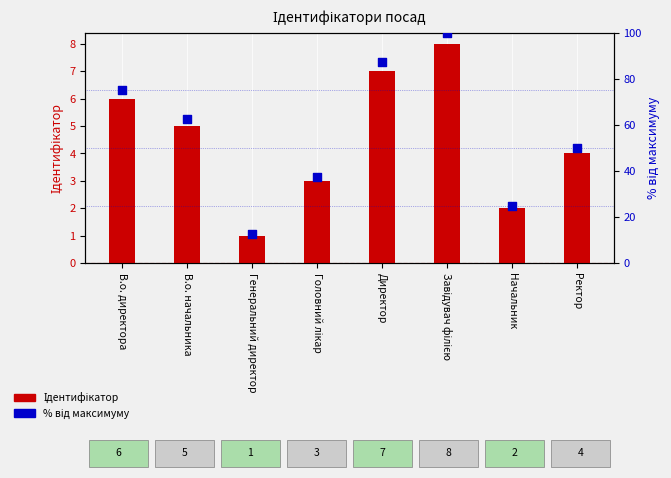

Which series contains the lowest Y value?

Ідентифікатор